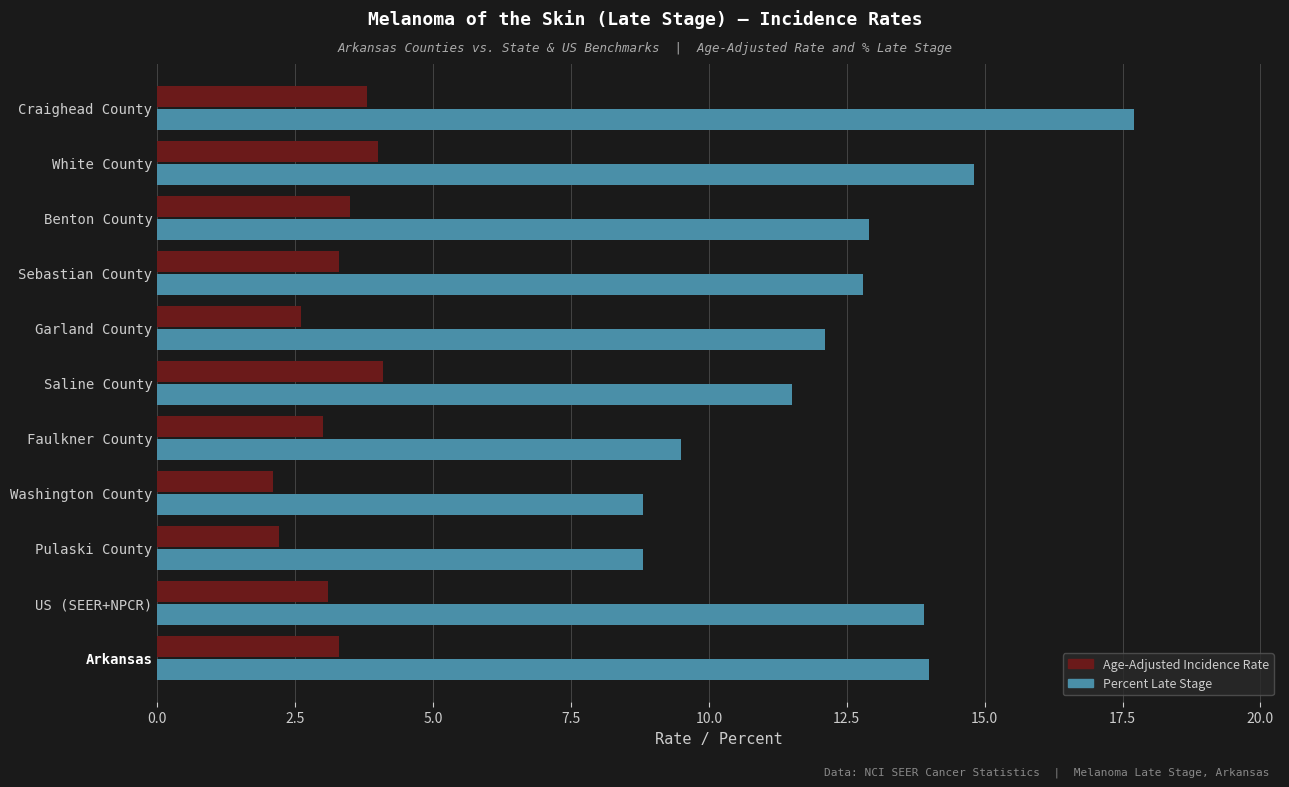

At which category is the sum across all series the highest?

Craighead County